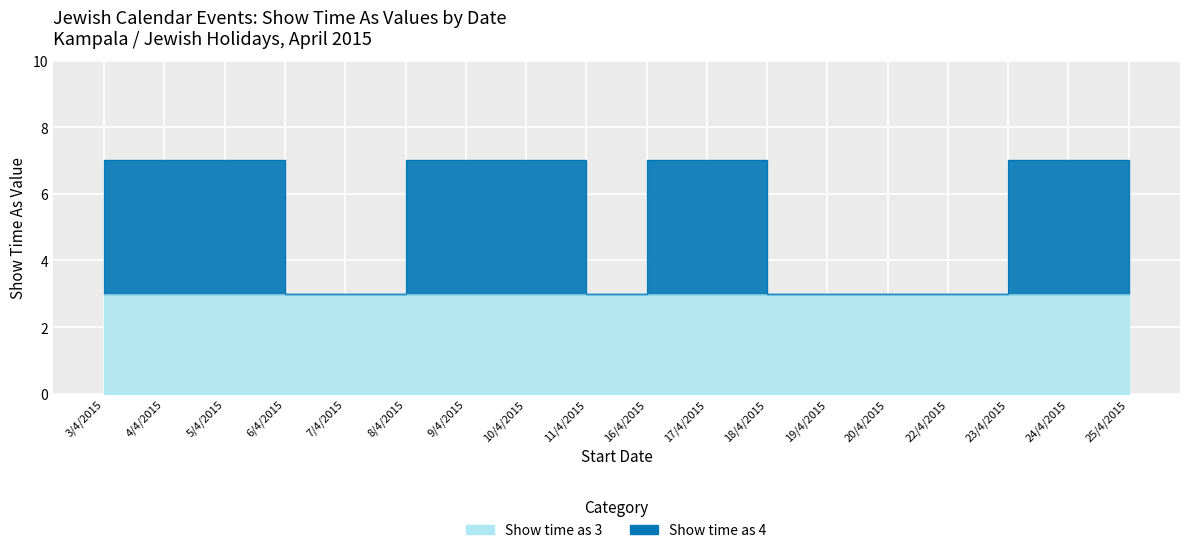

What is the difference between the values at 20/4/2015 and 18/4/2015?

4